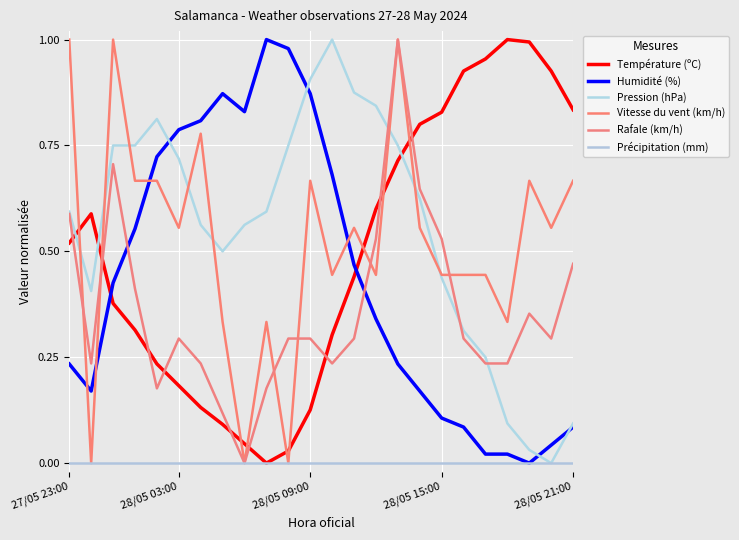

How many lines are shown in the chart?

6